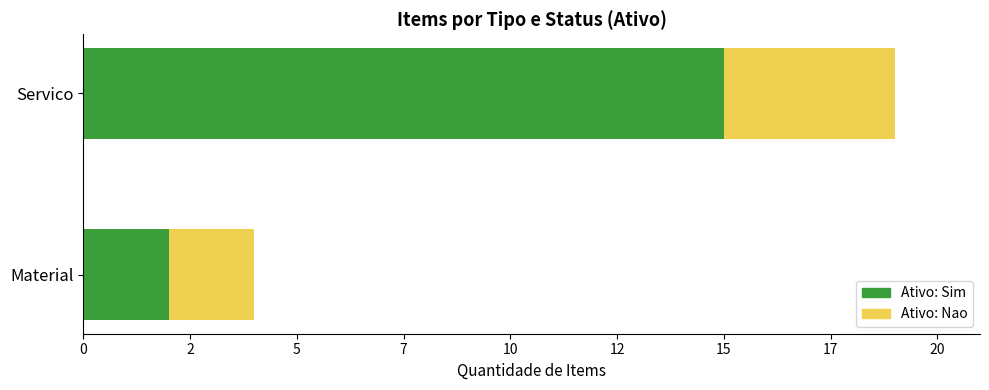

How many groups of bars are there?

2